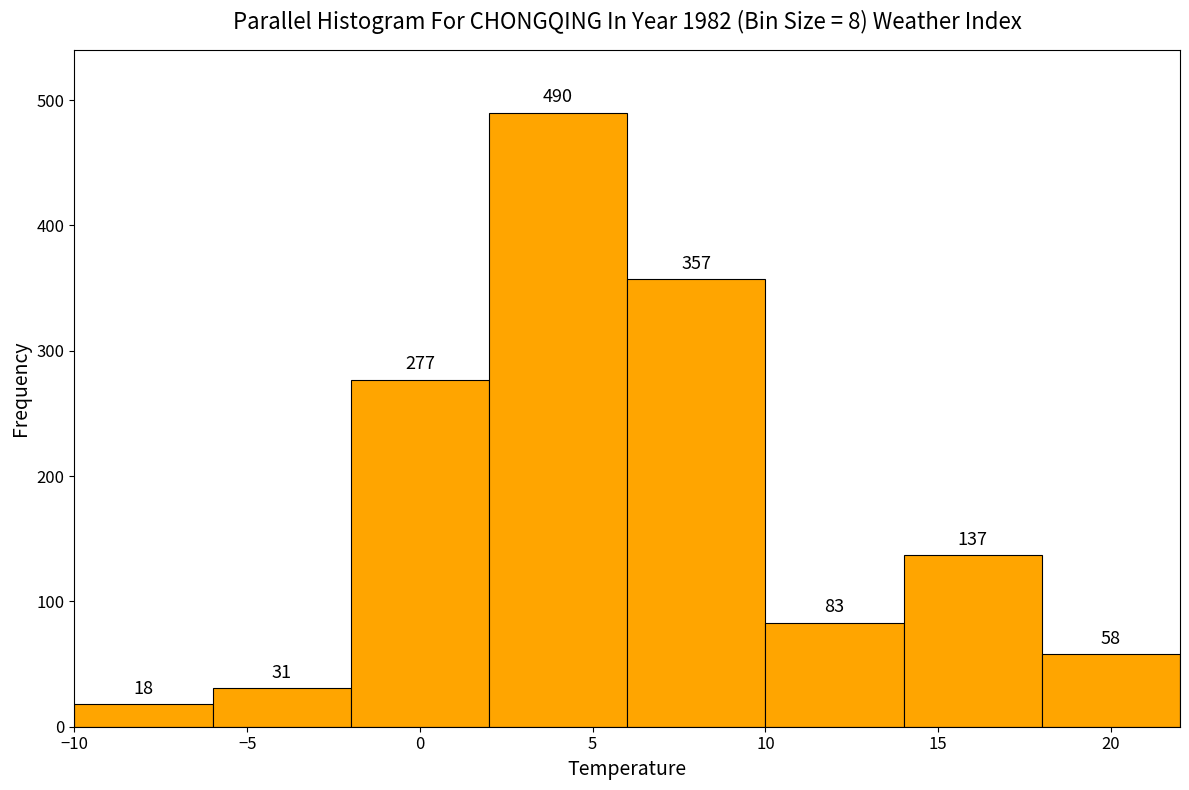

Which range on the x-axis has the tallest bar?

2 to 6